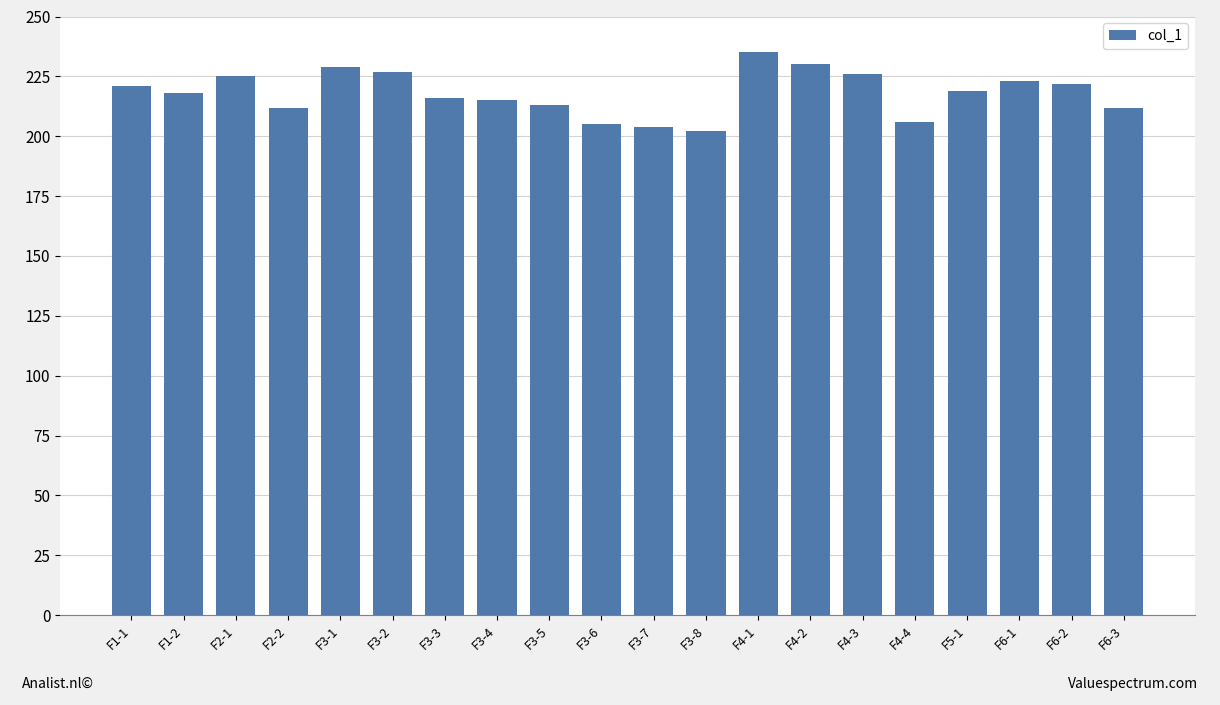

Reading left to right, what are all the values shown in this chart?

F1-1=221	F1-2=218	F2-1=225	F2-2=212	F3-1=229	F3-2=227	F3-3=216	F3-4=215	F3-5=213	F3-6=205	F3-7=204	F3-8=202	F4-1=235	F4-2=230	F4-3=226	F4-4=206	F5-1=219	F6-1=223	F6-2=222	F6-3=212